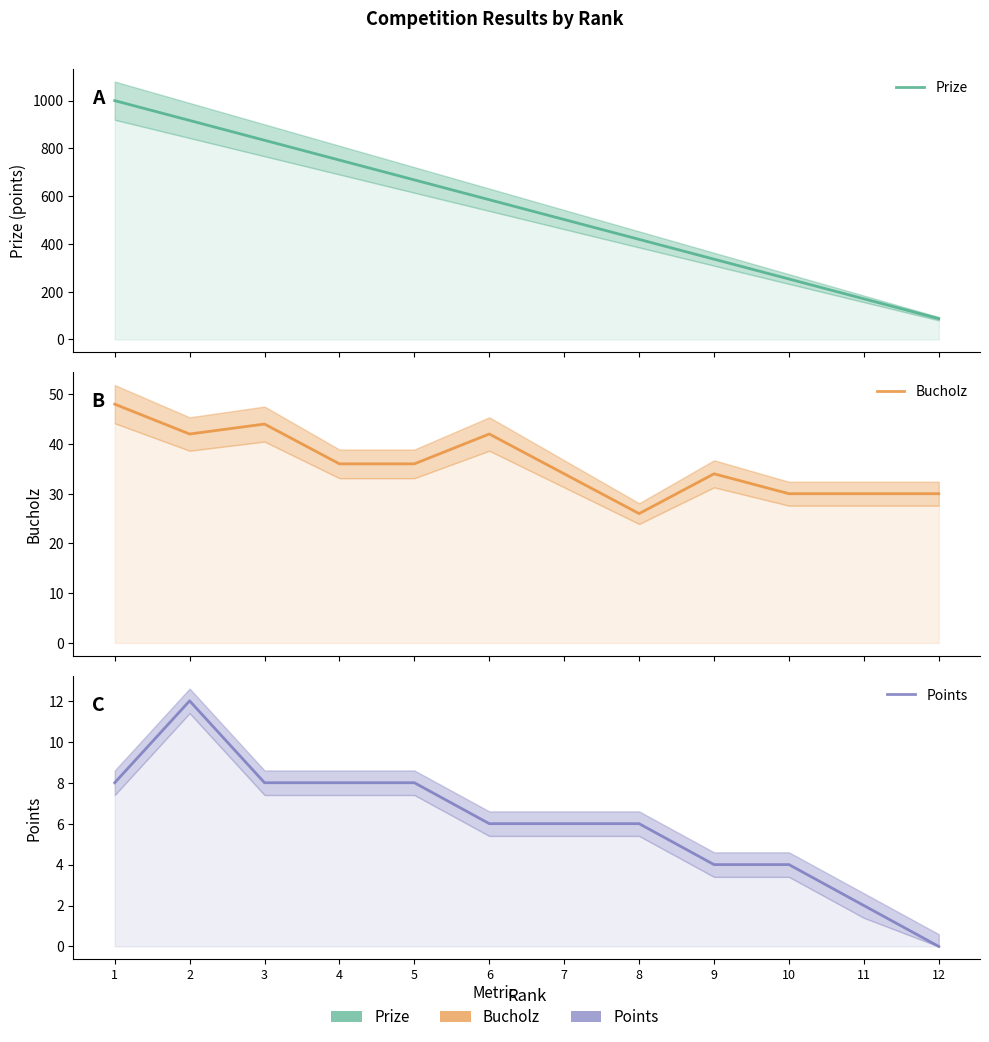

True or false: Prize and Points cross at least once.

False